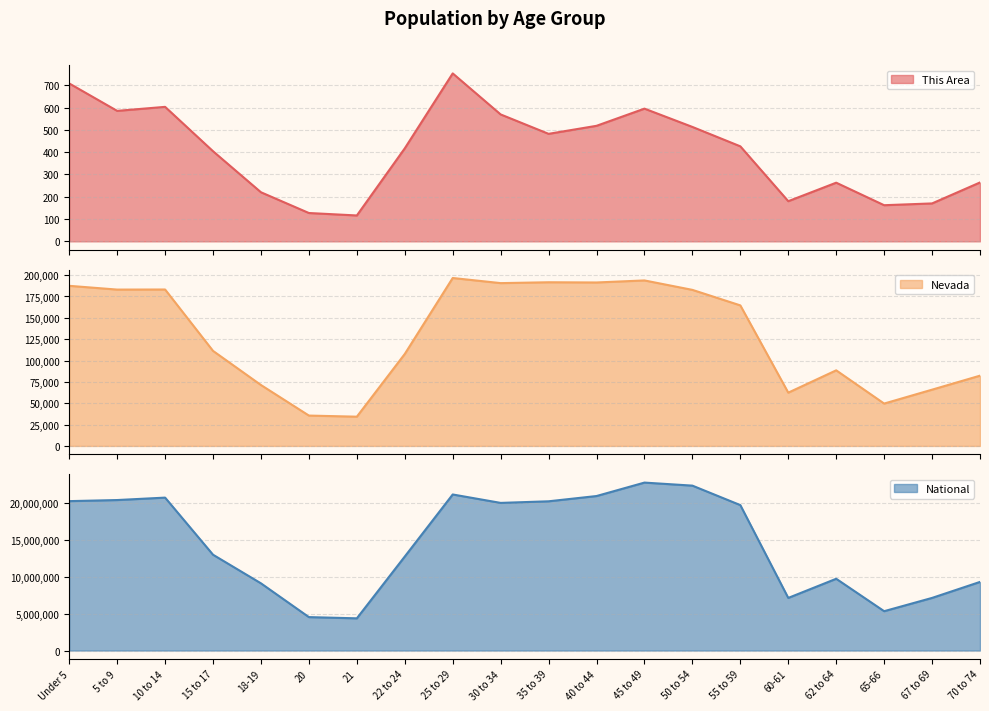

Rank the categories by National value from highest to lowest.

45 to 49, 50 to 54, 25 to 29, 40 to 44, 10 to 14, 5 to 9, Under 5, 35 to 39, 30 to 34, 55 to 59, 15 to 17, 22 to 24, 62 to 64, 70 to 74, 18-19, 67 to 69, 60-61, 65-66, 20, 21